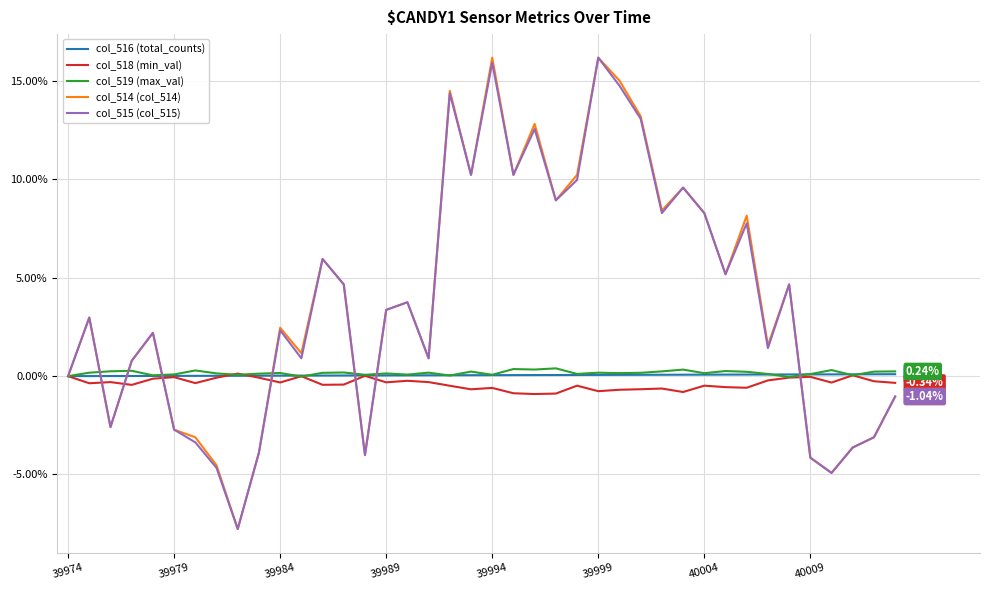

Does the chart have visible grid lines?

Yes